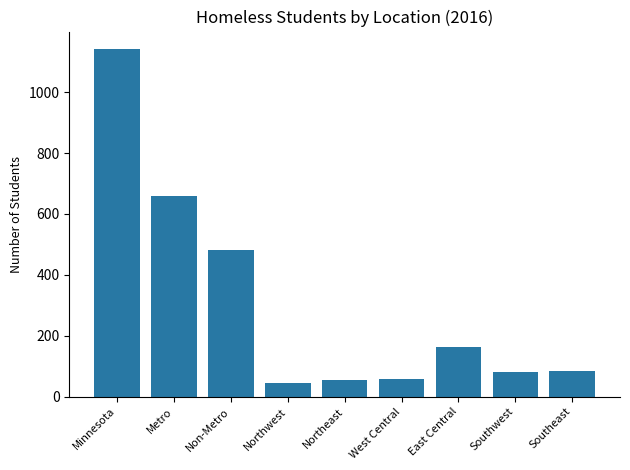

What is the change in value from Northeast to Southeast?

+28